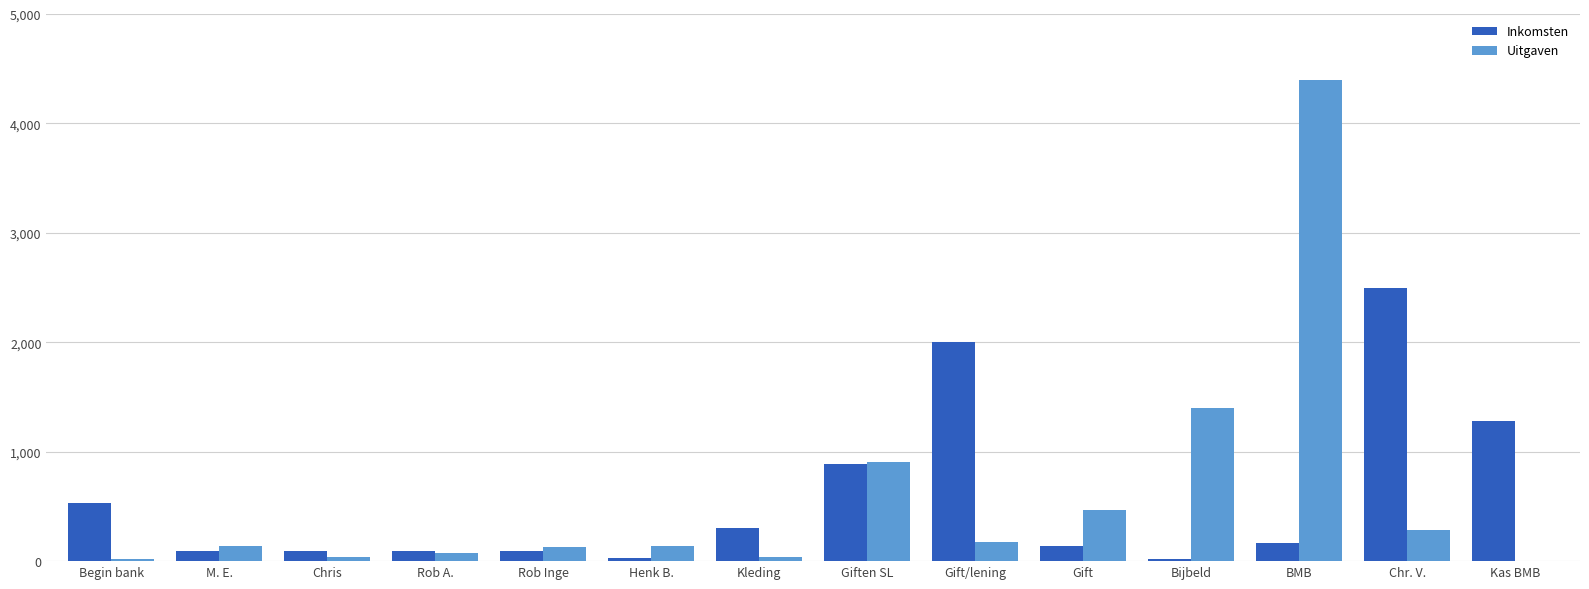

Where is Inkomsten nearest to the value 1260?

Kas BMB